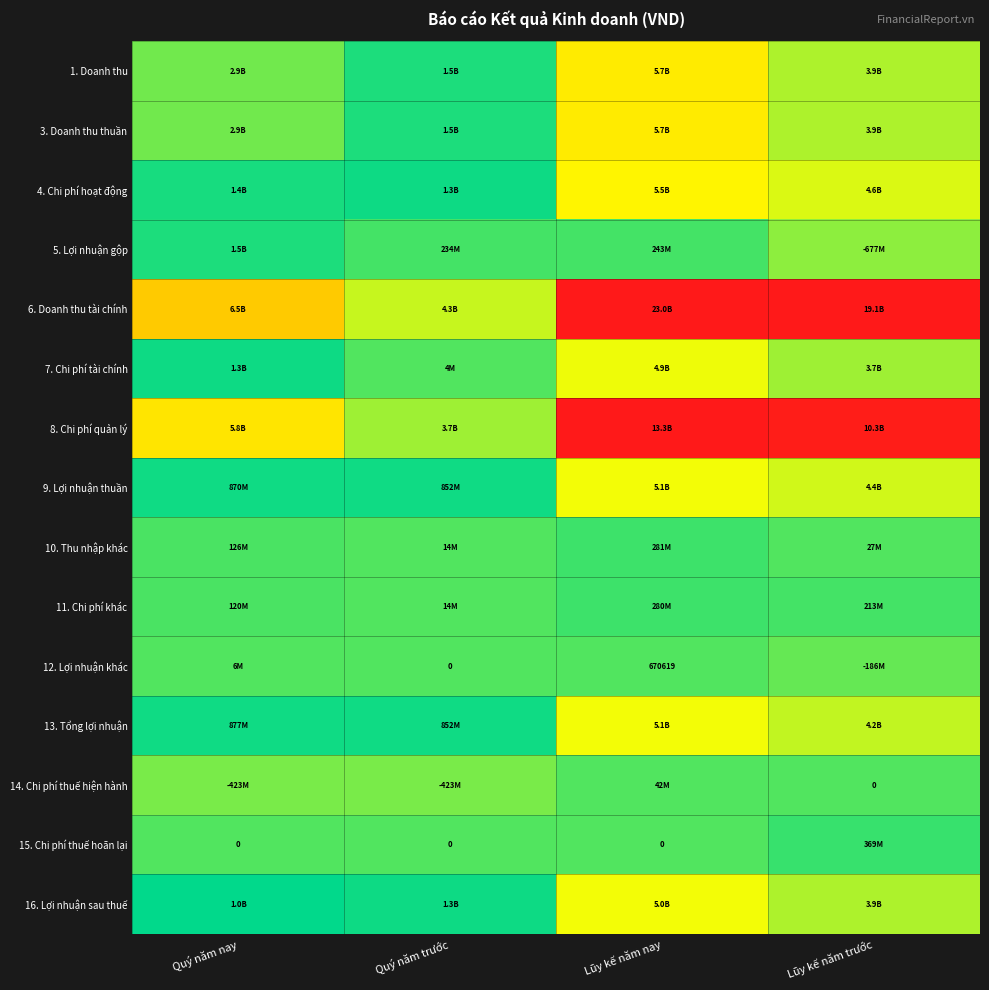

Which category has the highest value in the 7. Chi phí tài chính series?

Lũy kế năm nay